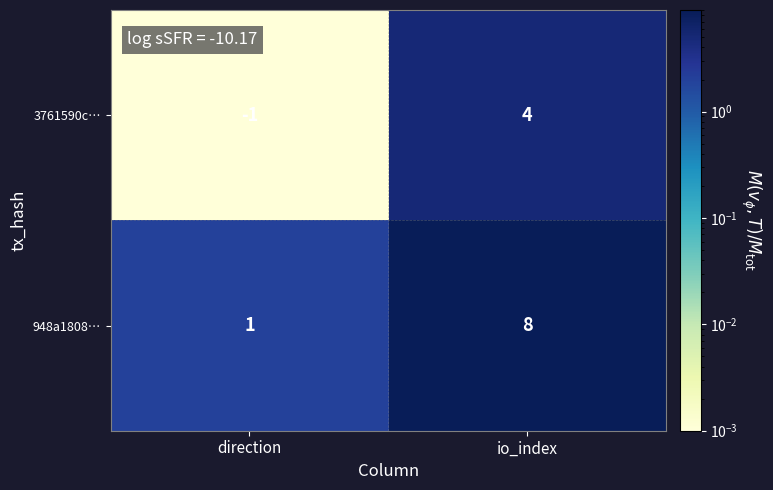

True or false: 948a1808… has a value of 4 at io_index.

False